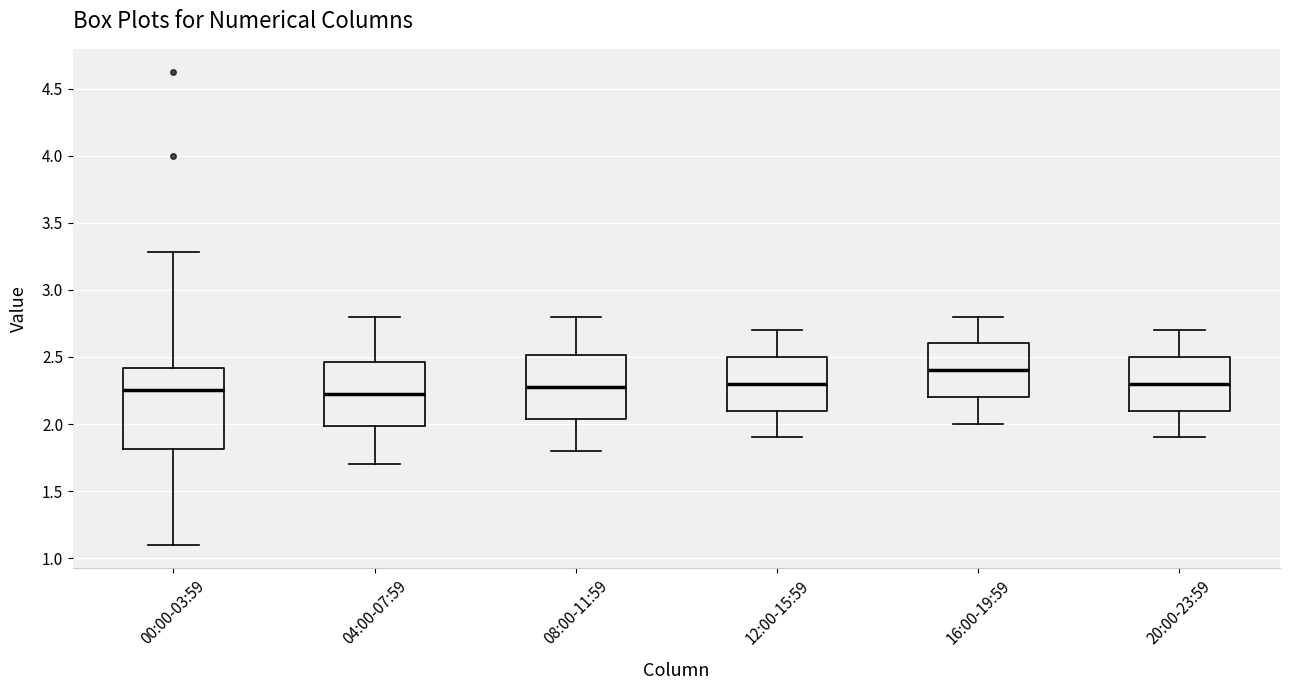

Which box has the highest median line?

16:00-19:59